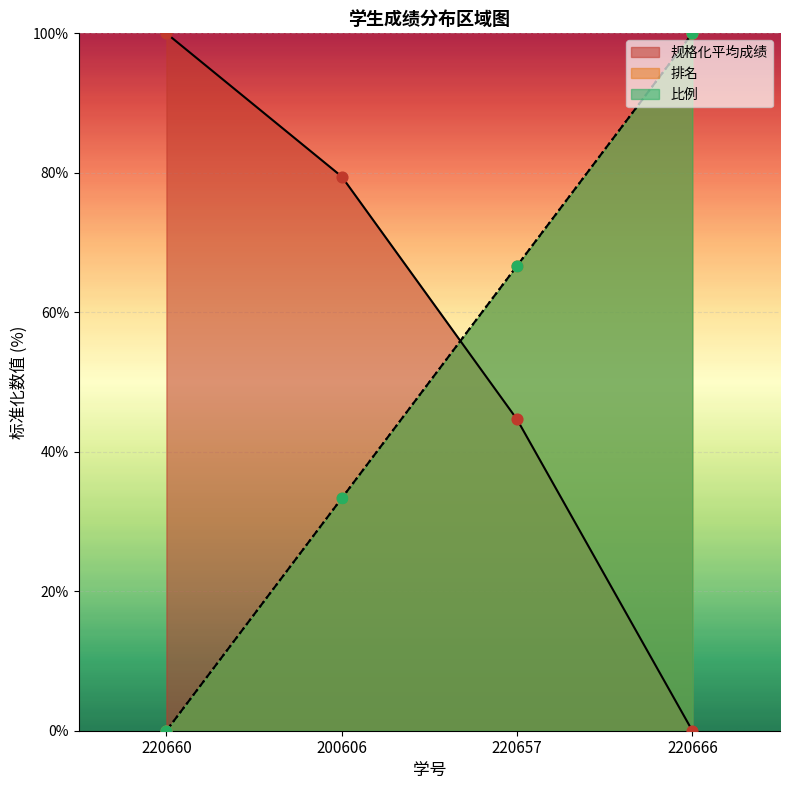

At which category is the sum across all series the highest?

220666